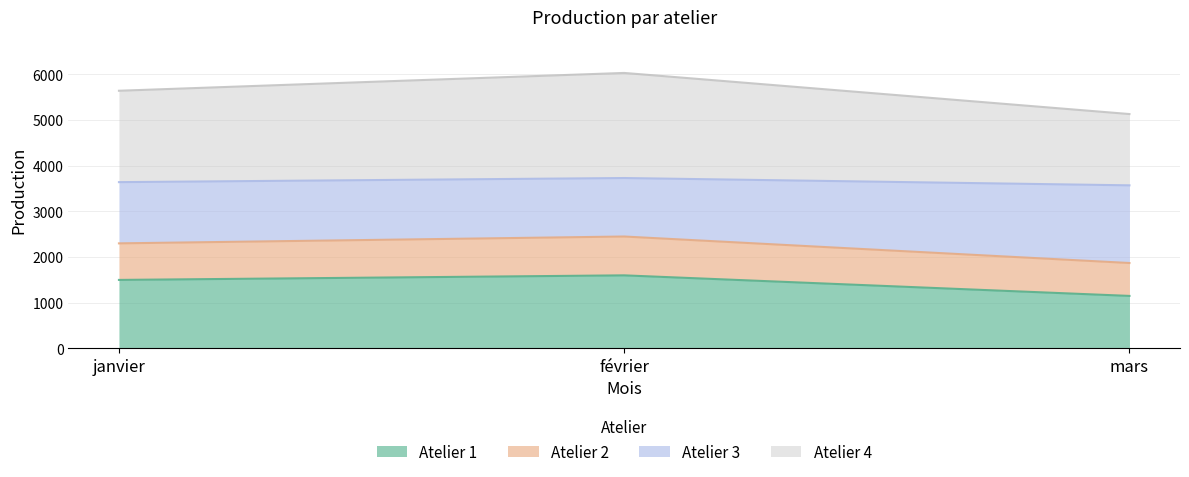

At which label does Atelier 4 reach its peak?

février